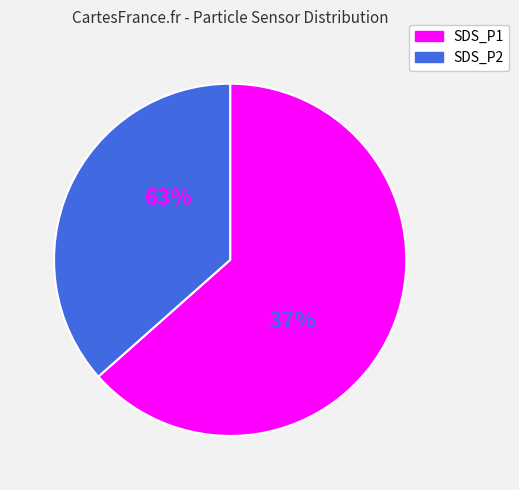

Rank the series by their maximum value, from highest to lowest.

SDS_P1, SDS_P2